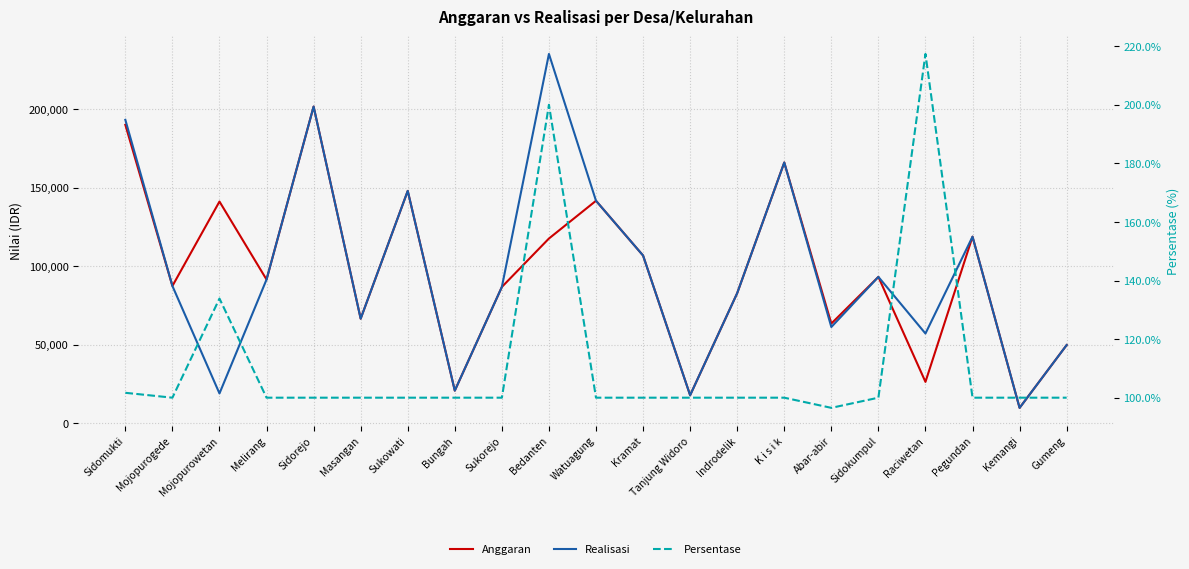

Reading left to right, transcribe all the data shown in this chart.

Anggaran: Sidomukti=190092.0	Mojopurogede=87389.0	Mojopurowetan=141193.0	Melirang=91483.0	Sidorejo=201712.0	Masangan=66545.0	Sukowati=147978.0	Bungah=20693.0	Sukorejo=86767.0	Bedanten=117627.0	Watuagung=141677.0	Kramat=106787.0	Tanjung Widoro=17764.0	Indrodelik=82813.0	K i s i k=166064.0	Abar-abir=63436.0	Sidokumpul=93169.0	Raciwetan=26263.0	Pegundan=118795.0	Kemangi=9715.0	Gumeng=49737.0
Realisasi: Sidomukti=193268.0	Mojopurogede=87389.0	Mojopurowetan=18899.0	Melirang=91483.0	Sidorejo=201712.0	Masangan=66545.0	Sukowati=147978.0	Bungah=20693.0	Sukorejo=86767.0	Bedanten=235253.0	Watuagung=141677.0	Kramat=106787.0	Tanjung Widoro=17764.0	Indrodelik=82813.0	K i s i k=166064.0	Abar-abir=61232.0	Sidokumpul=93169.0	Raciwetan=57085.0	Pegundan=118795.0	Kemangi=9715.0	Gumeng=49737.0
Persentase: Sidomukti=101.7	Mojopurogede=100.0	Mojopurowetan=133.8	Melirang=100.0	Sidorejo=100.0	Masangan=100.0	Sukowati=100.0	Bungah=100.0	Sukorejo=100.0	Bedanten=200.0	Watuagung=100.0	Kramat=100.0	Tanjung Widoro=100.0	Indrodelik=100.0	K i s i k=100.0	Abar-abir=96.5	Sidokumpul=100.0	Raciwetan=217.4	Pegundan=100.0	Kemangi=100.0	Gumeng=100.0